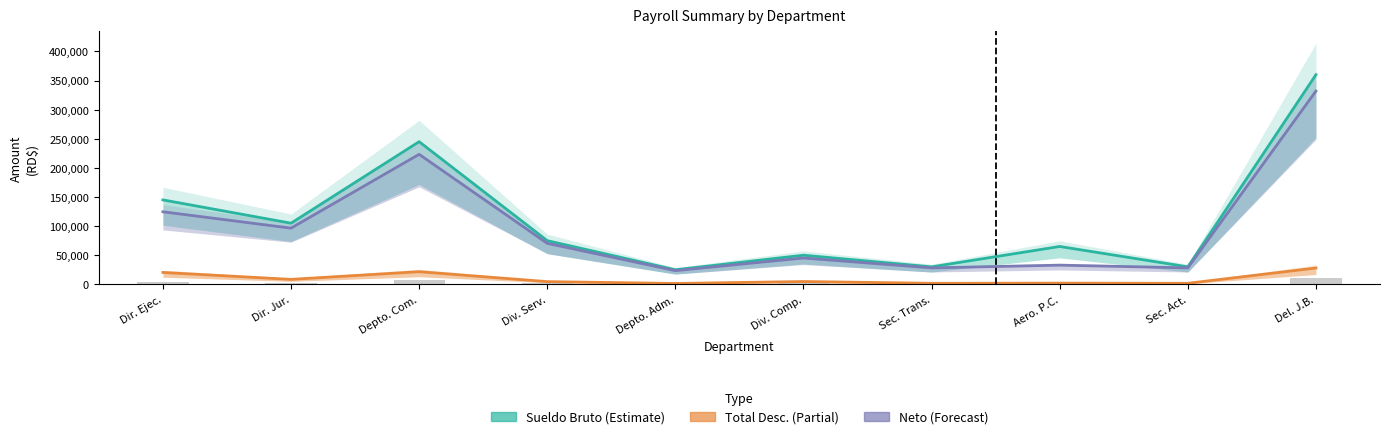

What is the difference between the Total Desc. values at Div. Comp. and Dir. Jur.?

3691.0